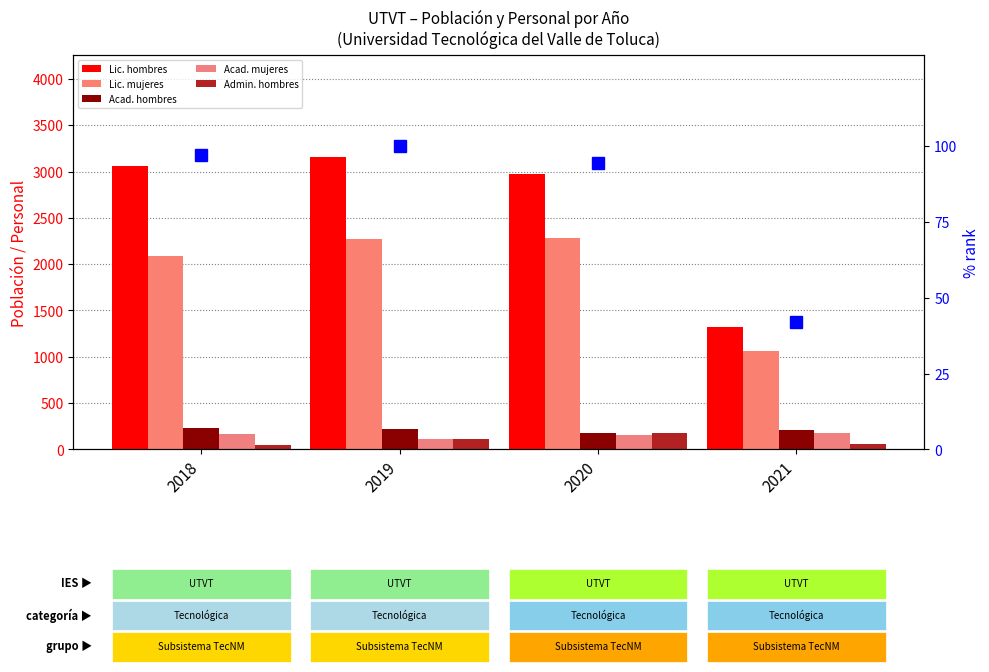

Is the value of Acad. hombres at 2021 greater than the value of Lic. mujeres at 2019?

No